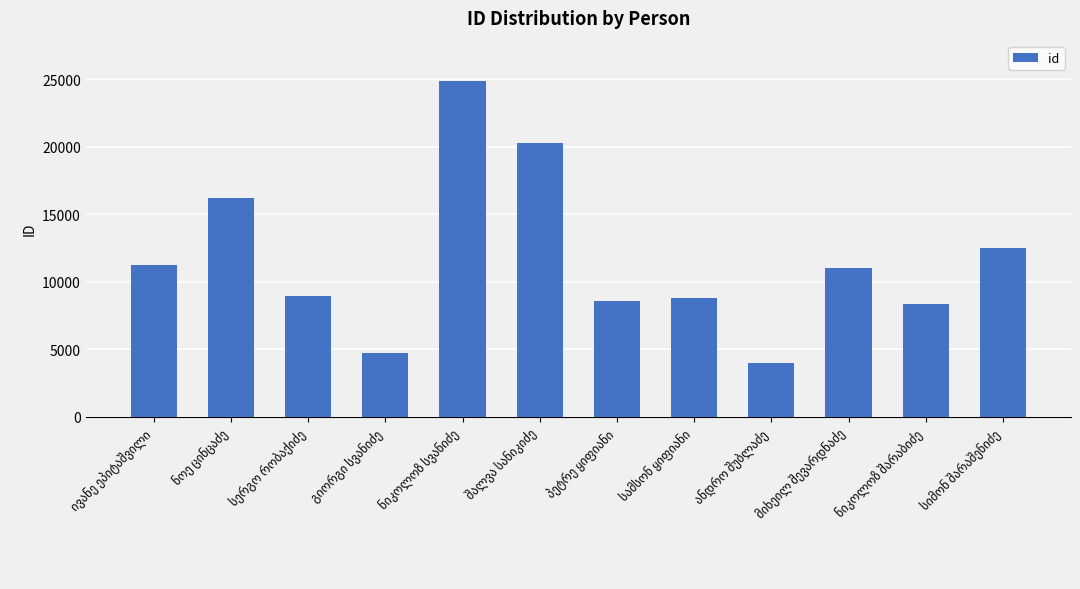

What is the value of the 2nd bar from the left?

16225